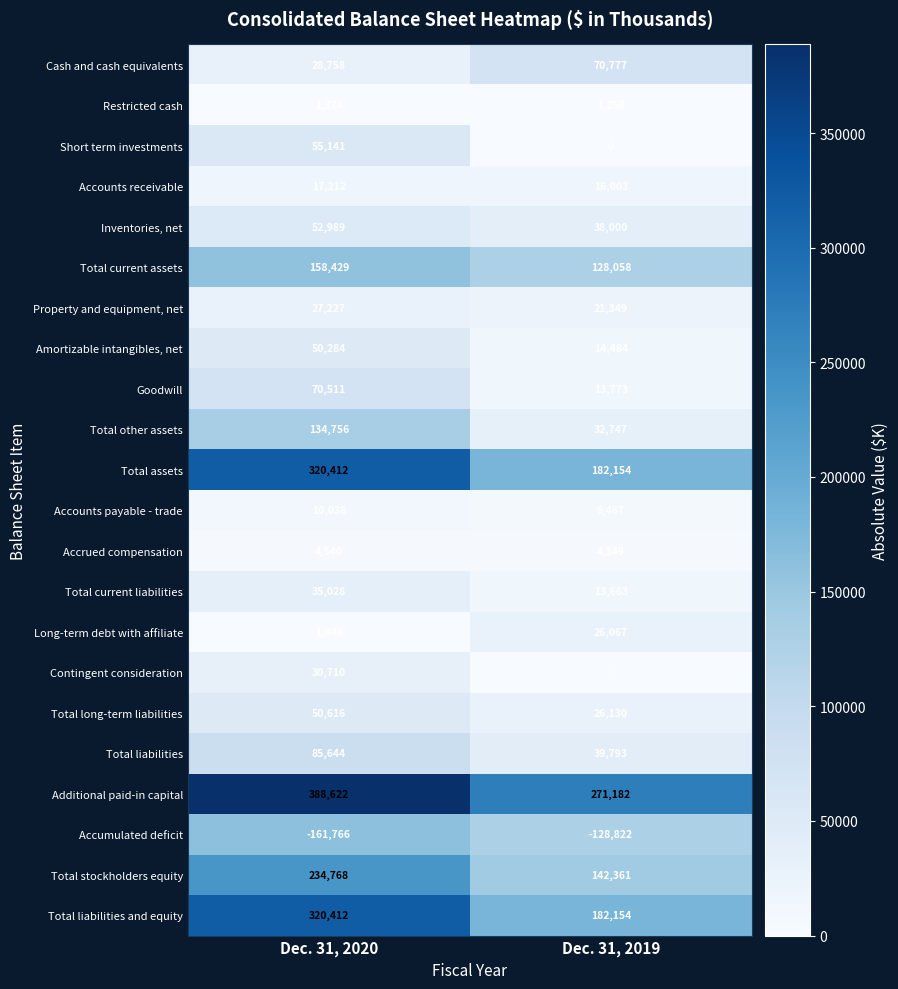

Which label corresponds to the largest value in the chart?

Dec. 31, 2020